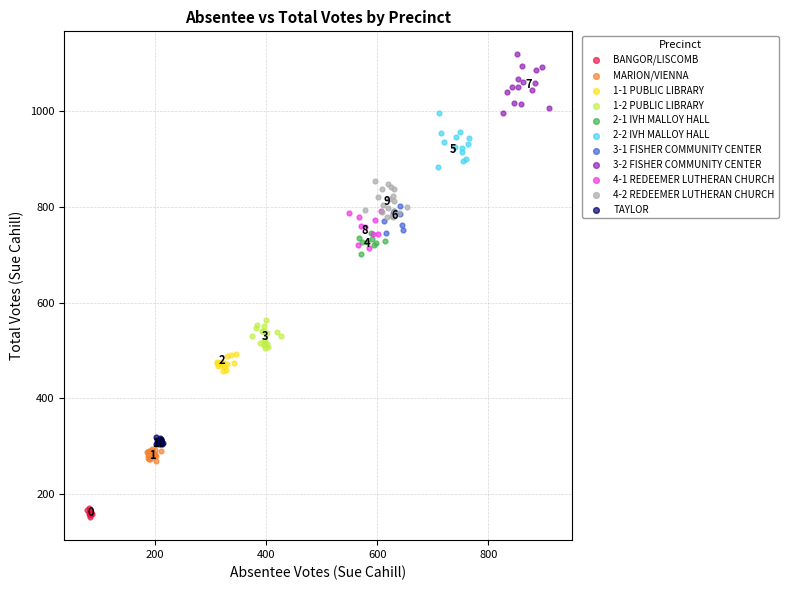

Which series contains the highest Y value?

3-2 FISHER COMMUNITY CENTER